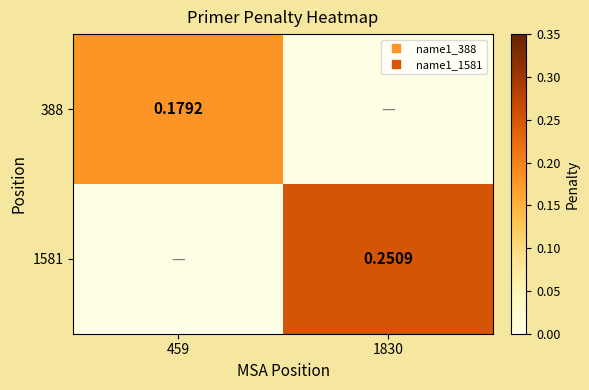

Rank the series by their maximum value, from highest to lowest.

1581, 388